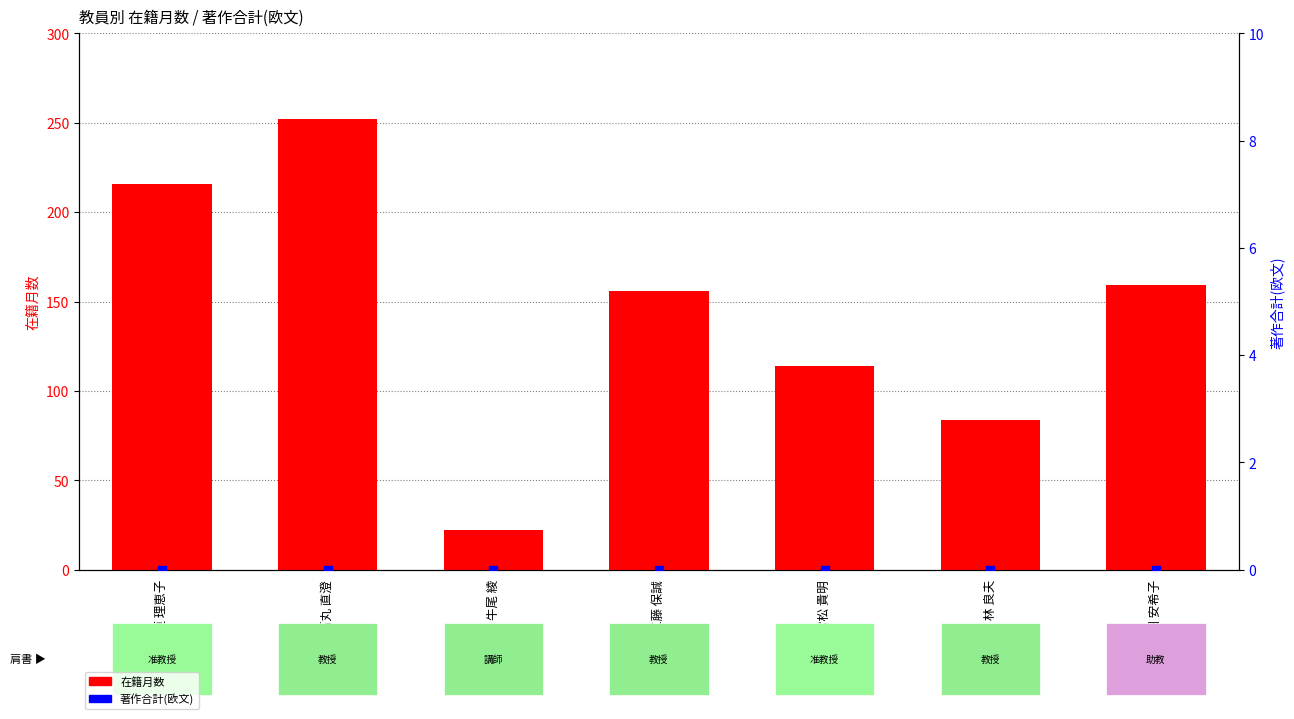

What is the total value across all series at 山田 安希子?

159